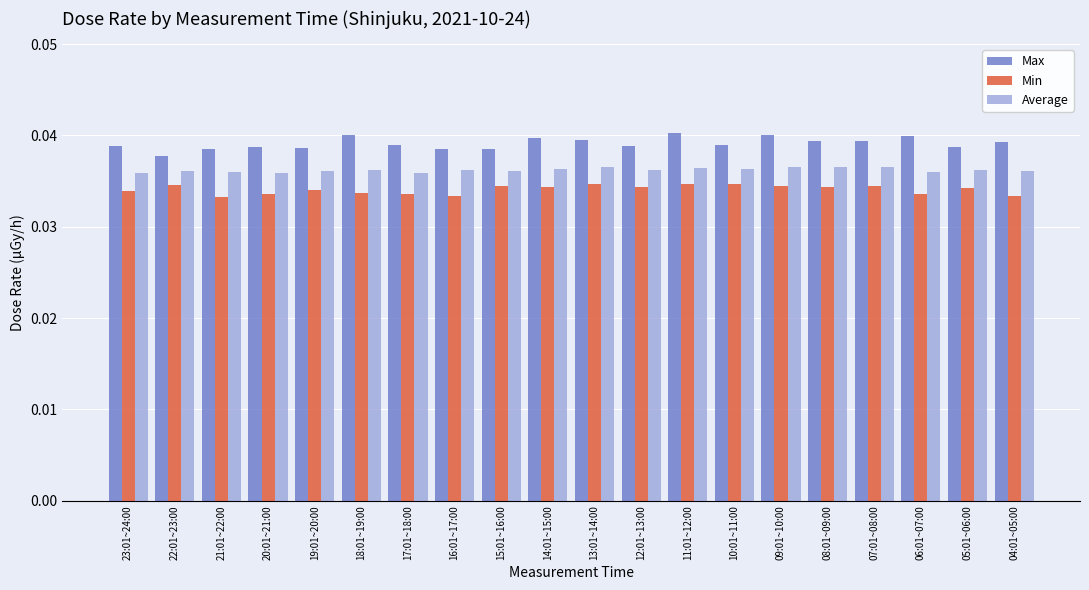

Between 16:01~17:00 and 18:01~19:00, which is larger?

18:01~19:00